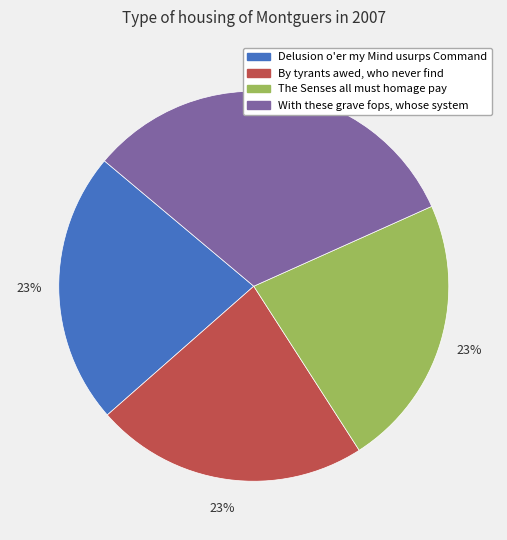

Is the sum of With these grave fops, whose system and By tyrants awed, who never find greater than half?

Yes